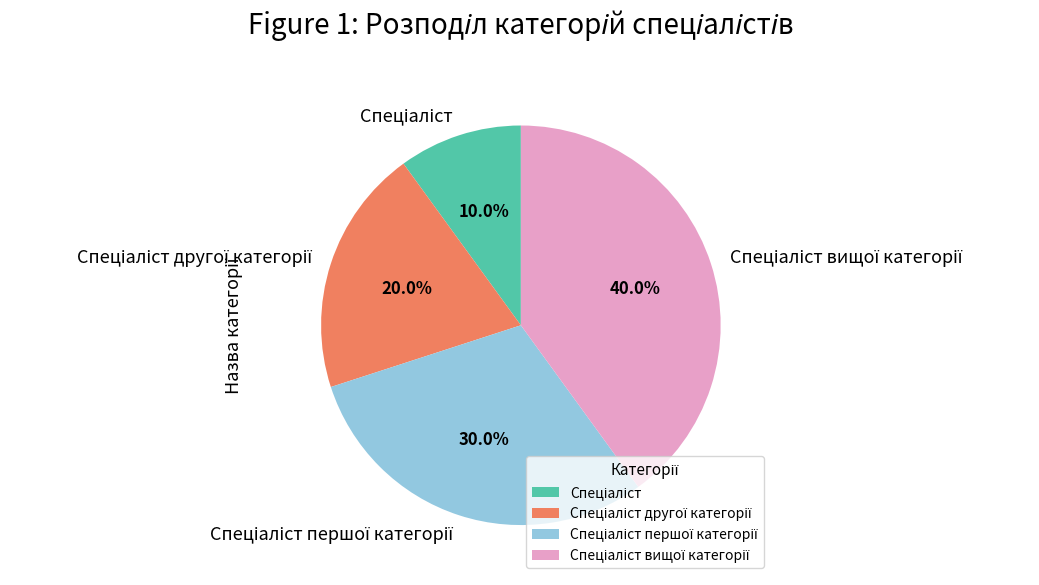

Does any single category account for the majority?

No